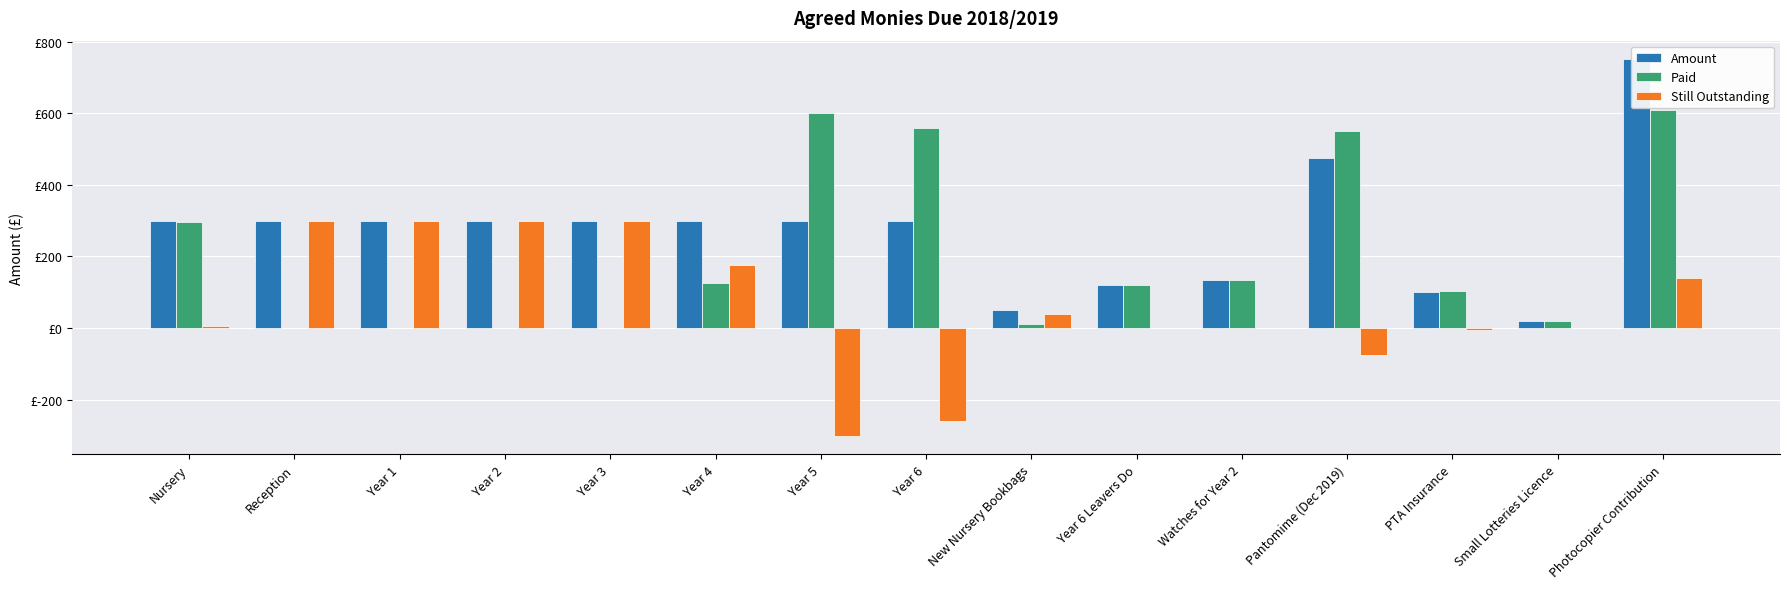

What is the difference between the maximum and minimum values in the Still Outstanding series?

600.0